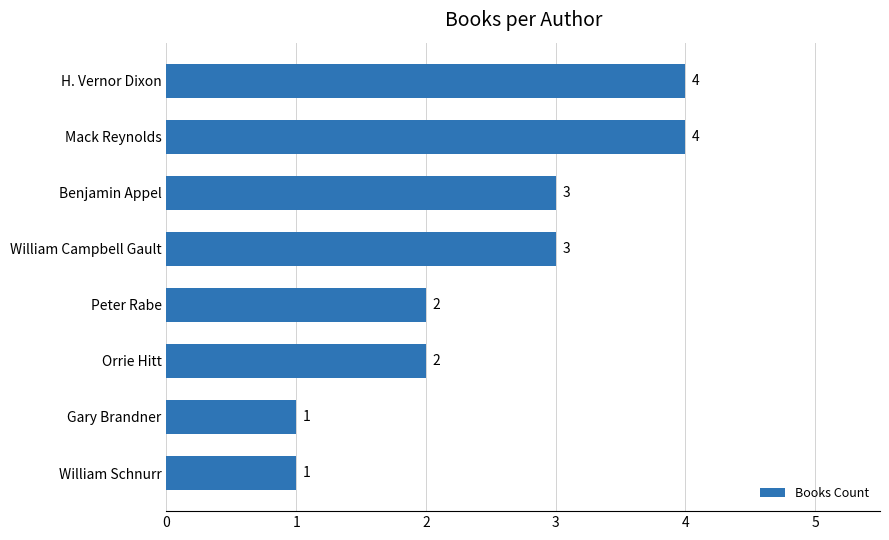

Are the bars horizontal?

Yes